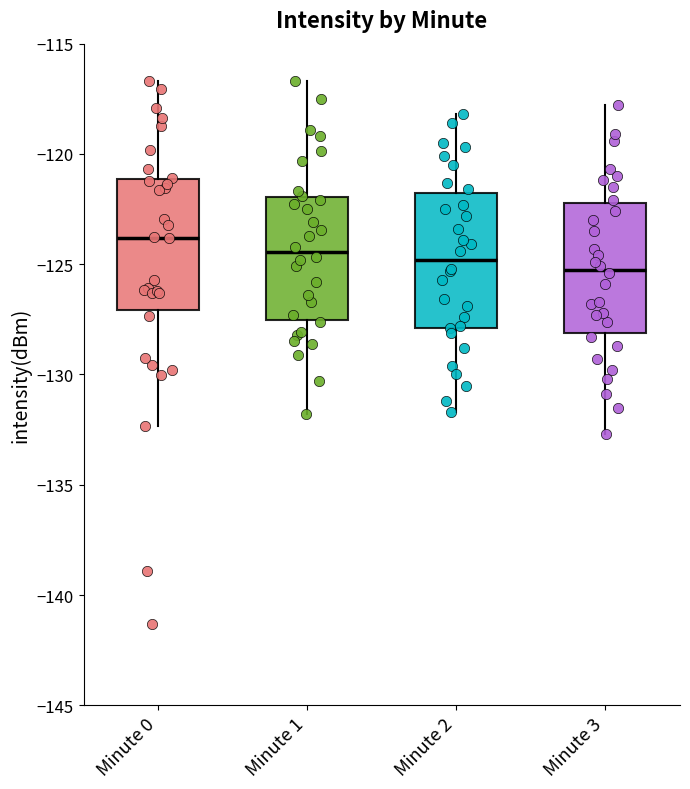

Reading left to right, transcribe this box plot: for each box, give where its median line is, the range the box spans, and where its two whiskers end, as read against the y-axis. The values are not printed on the chart, so give them approximately, as read against the axis.

Minute 0: median -124.0, box -127.0 to -121.0, whiskers -132.5 to -116.5
Minute 1: median -124.5, box -127.5 to -122.0, whiskers -132.0 to -116.5
Minute 2: median -125.0, box -128.0 to -122.0, whiskers -131.5 to -118.0
Minute 3: median -125.0, box -128.0 to -122.0, whiskers -132.5 to -118.0